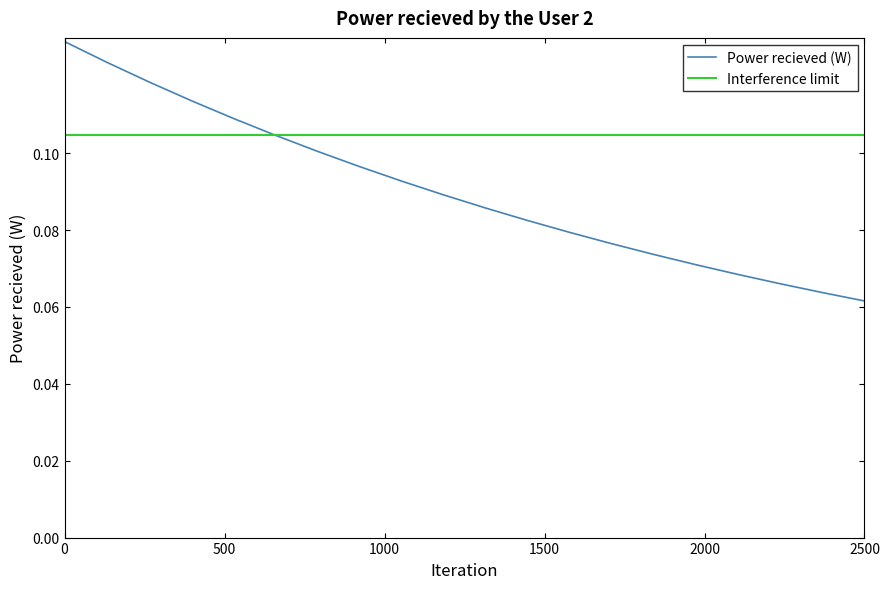

What is the average value?

0.1